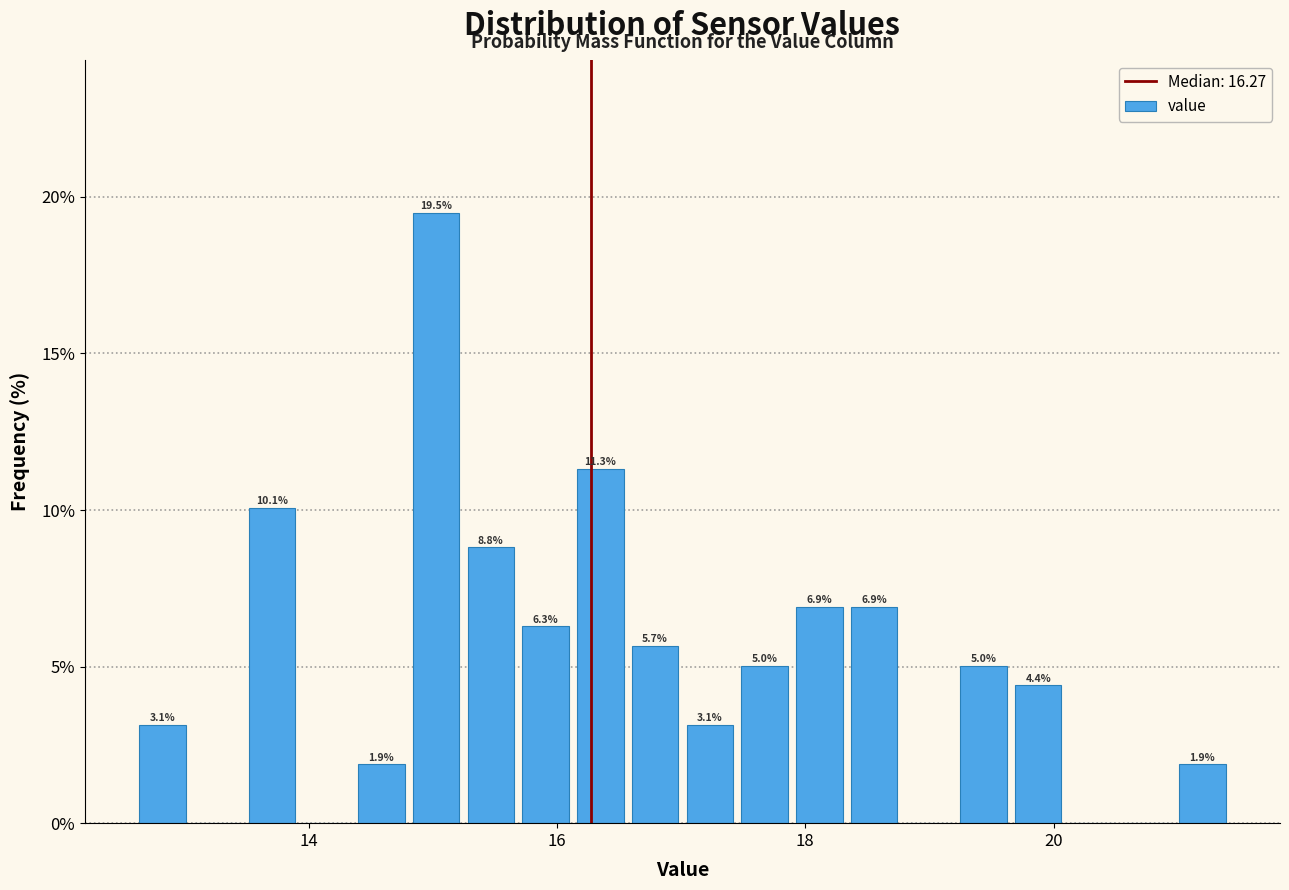

Around what value on the x-axis is the tallest bar? Give the approximate position of its centre, as read against the axis.

15.0